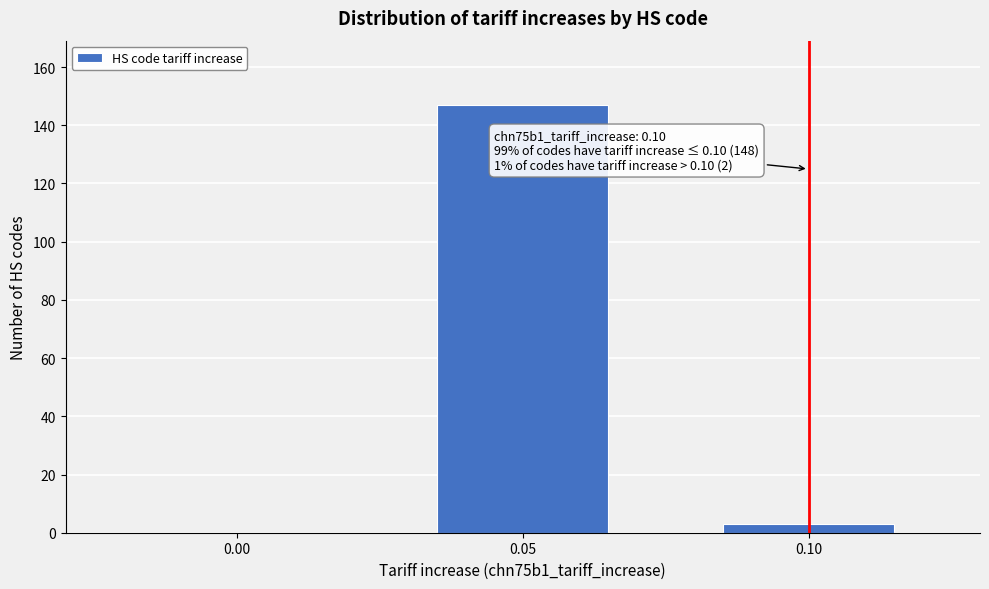

Reading right to left, transcribe all the data shown in this chart.

0.10=3	0.05=147	0.00=0